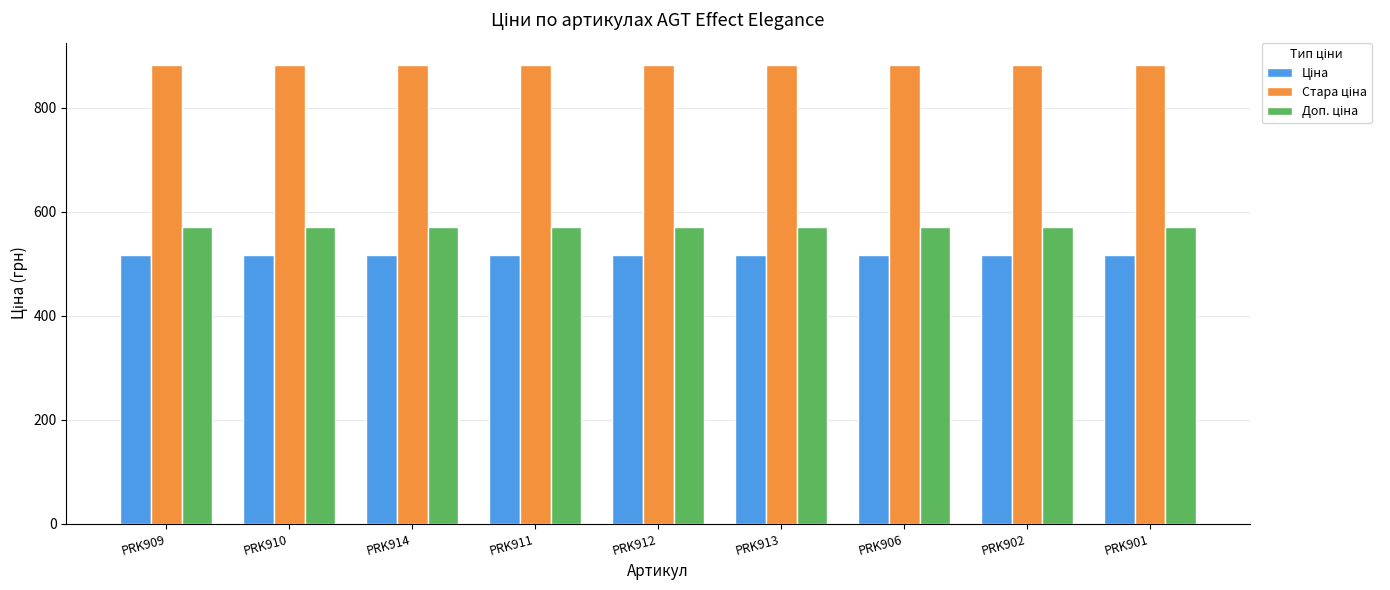

What is the spread (max minus min) of values at PRK913?

365.3